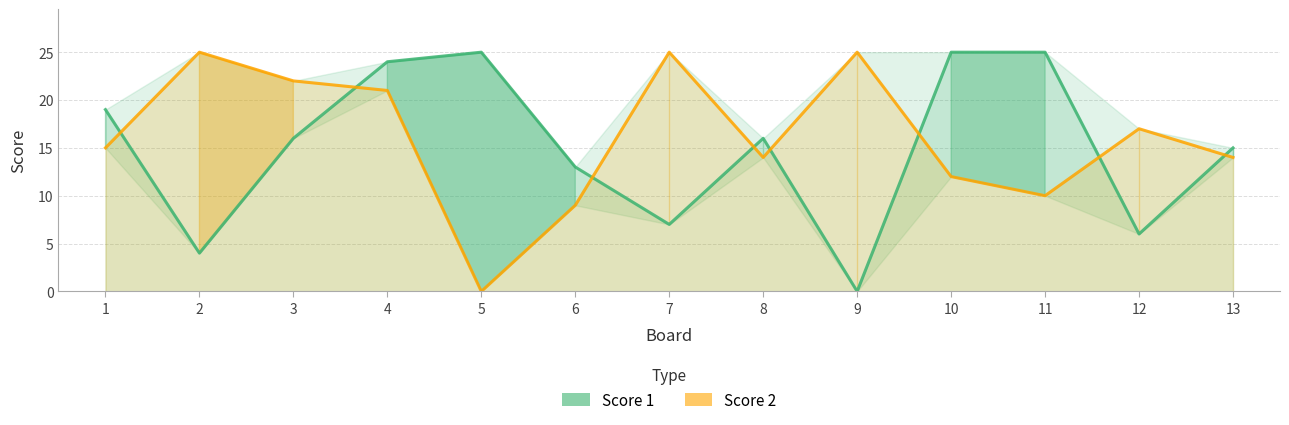

At how many categories does at least one series exceed 23?

7